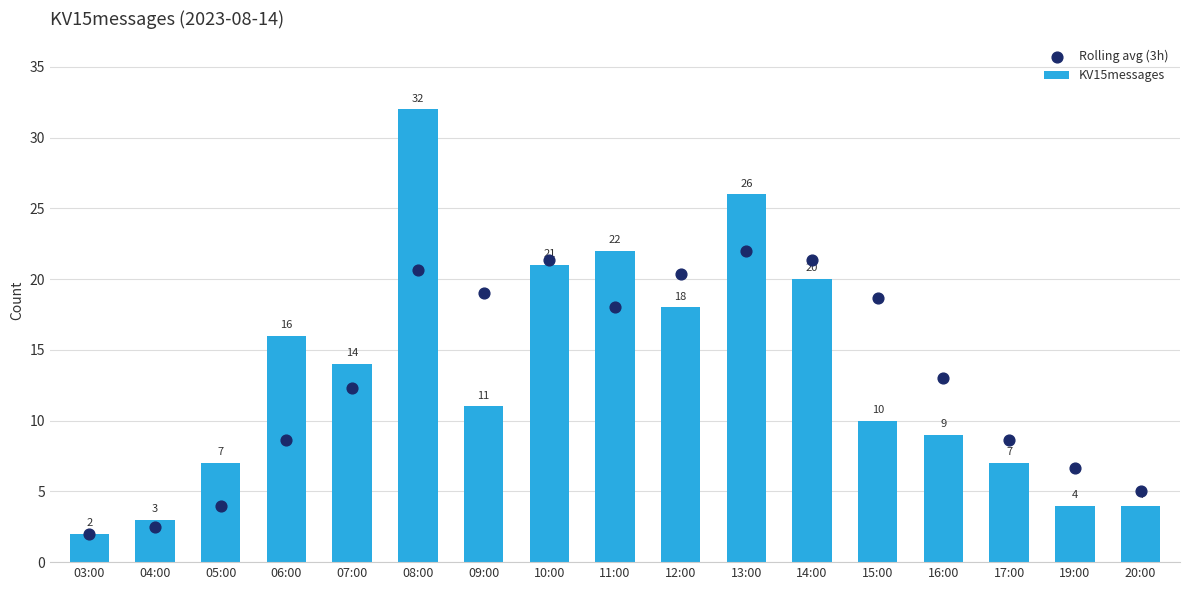

Which series has the widest spread of Y values?

KV15messages